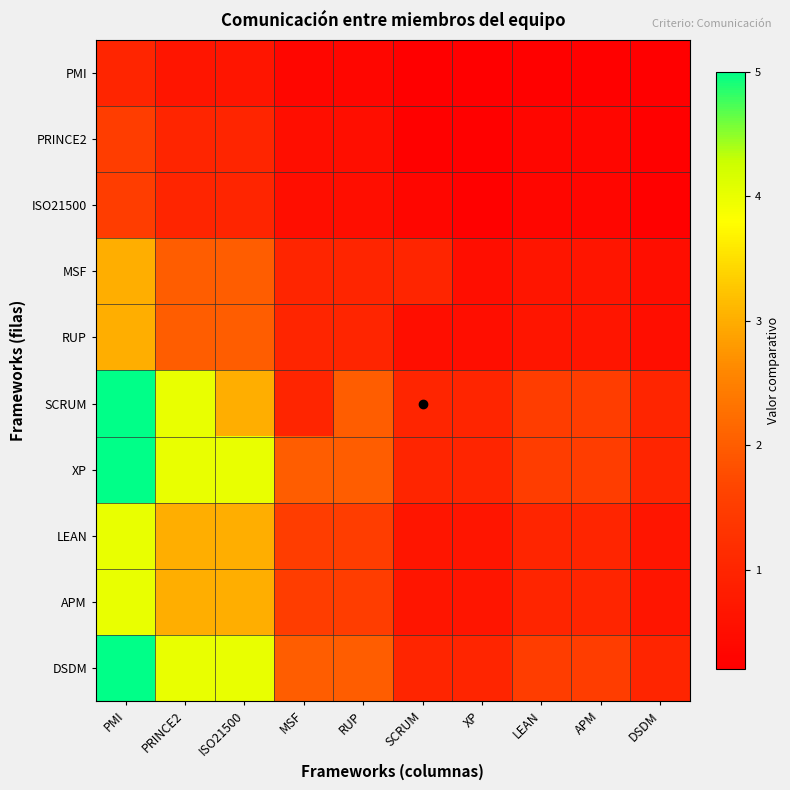

What is the smallest value displayed?

0.2